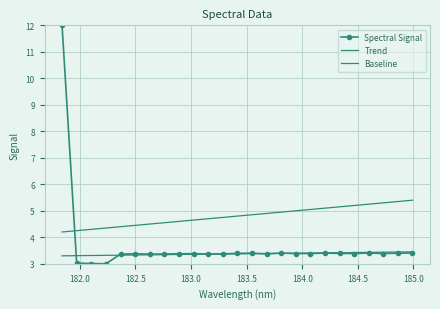

What are all the series names shown in the legend?

Spectral Signal, Trend, Baseline